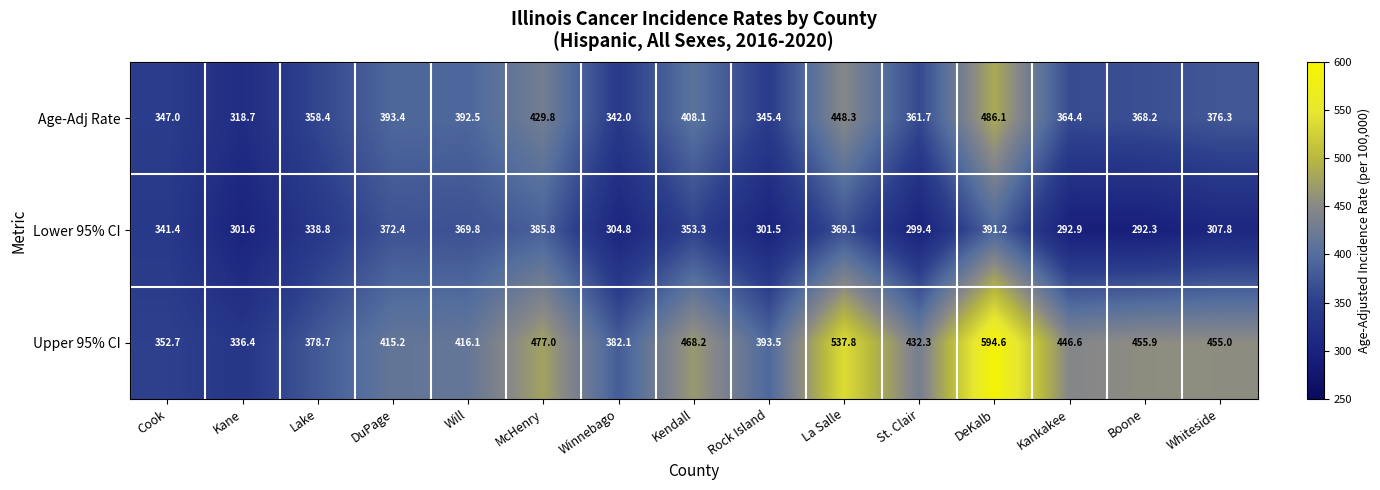

At which label is Age-Adj Rate closest to 402?

Kendall